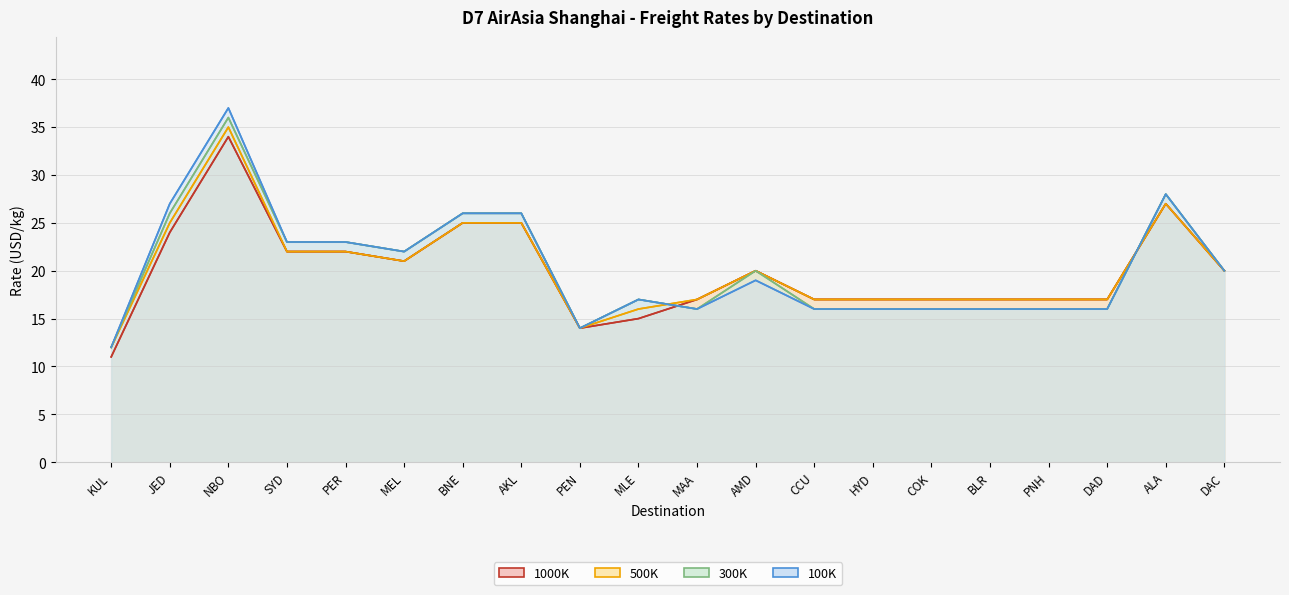

Count the number of categories in the chart.

20